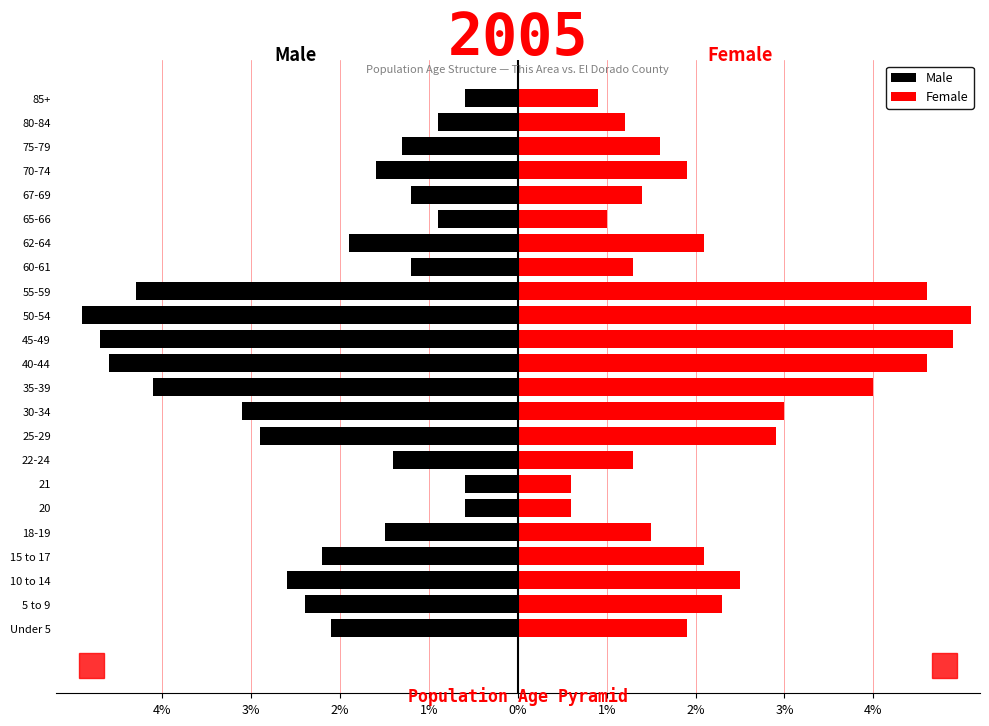

Is it true that Male equals -0.8 at 20?

False